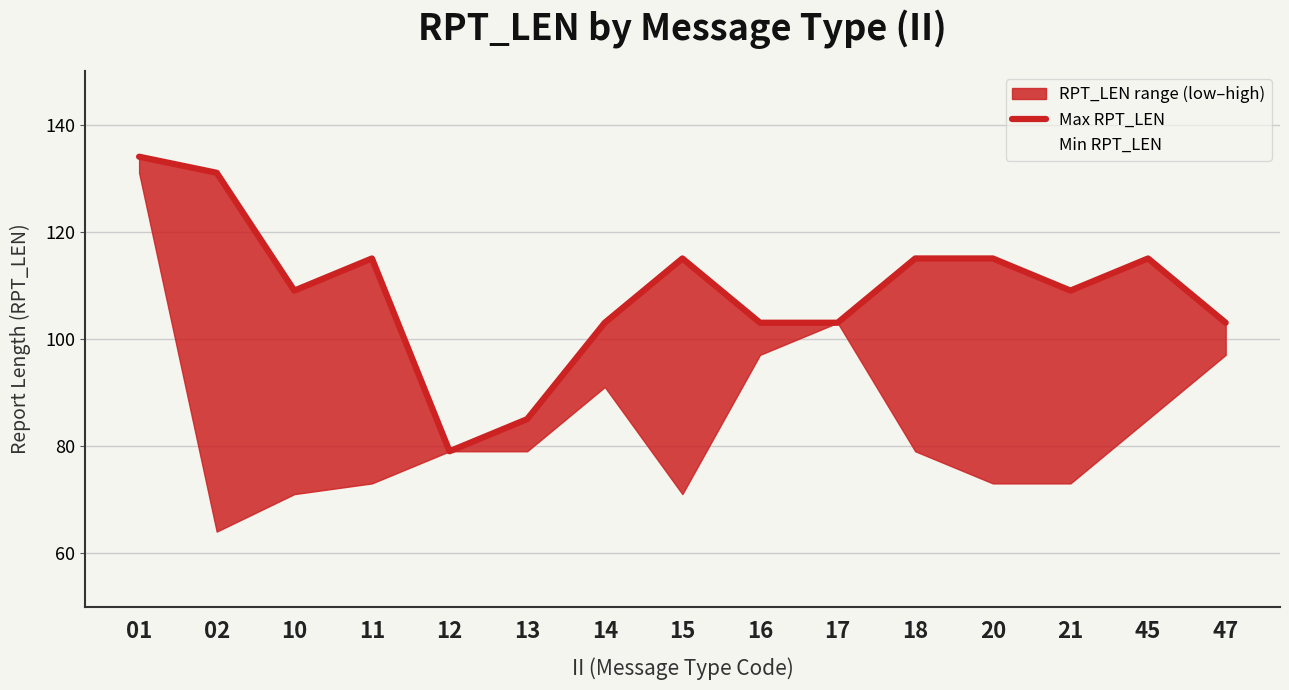

The Max RPT_LEN series shows 103 at 14. True or false?

True